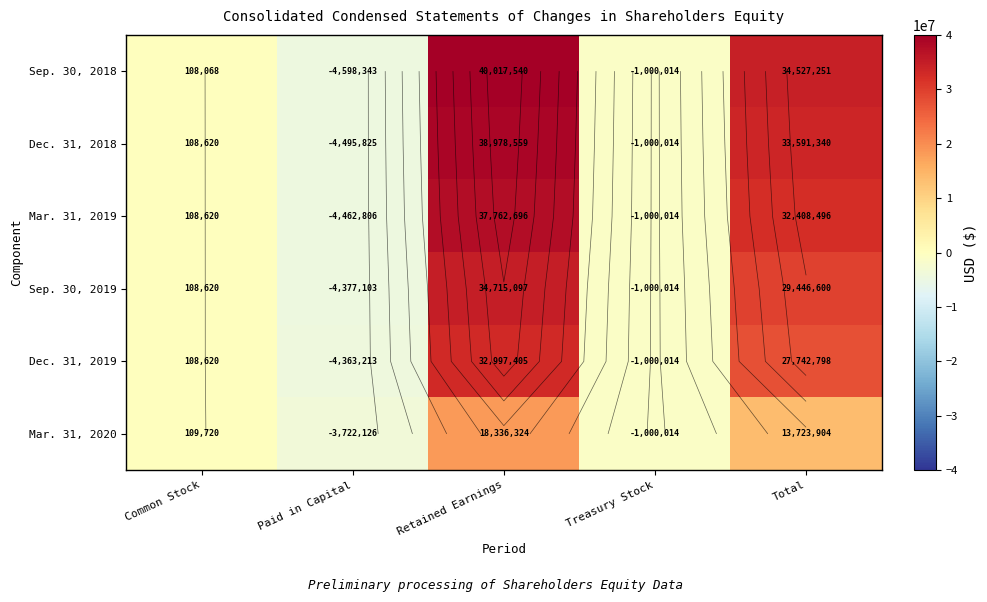

What is the maximum value for Mar. 31, 2020?

18336324